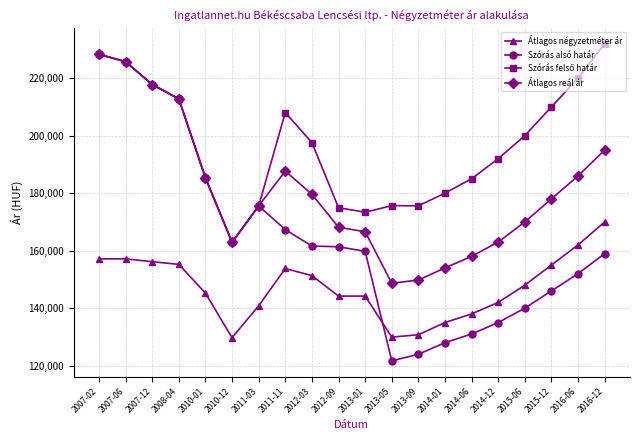

Is the value of Átlagos reál ár at 2013-05 greater than the value of Átlagos négyzetméter ár at 2011-11?

No